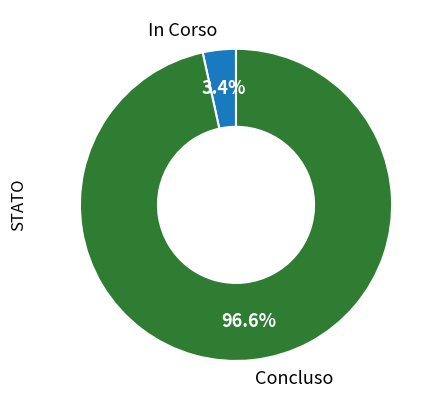

Is the sum of In Corso and Concluso greater than half?

Yes